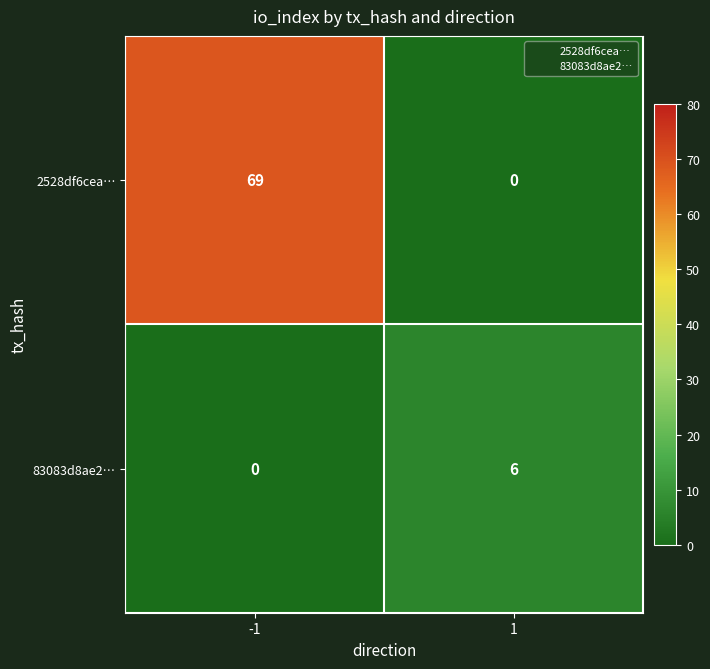

Is it true that 2528df6cea… equals 15 at -1?

False